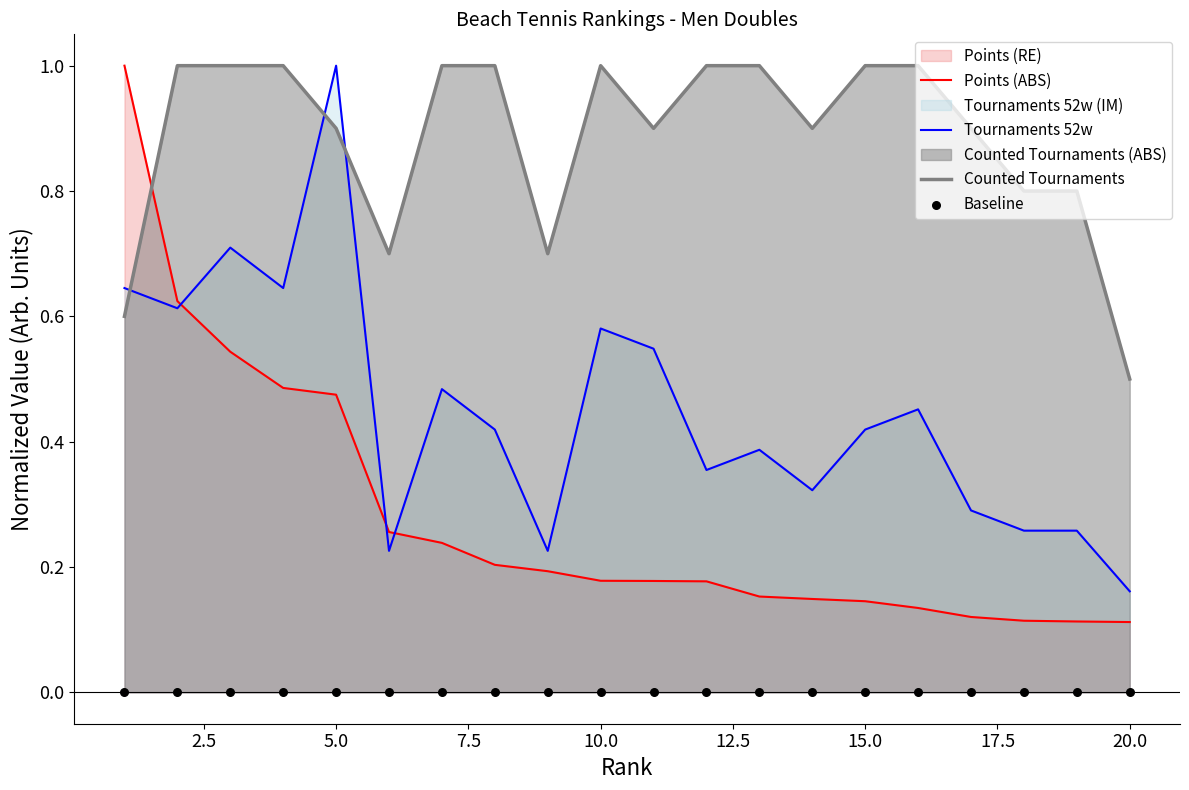

Which series contains the highest Y value?

Points (ABS)